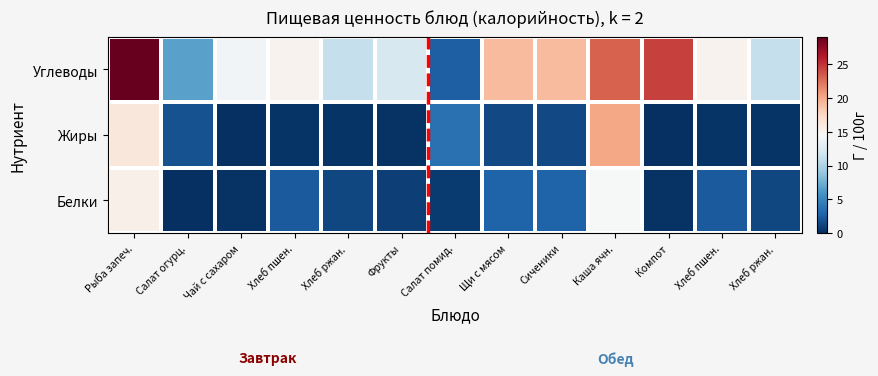

Reading left to right, list all the values displayed in this chart.

Белки: Рыба запеч.=15.4	Салат огурц.=0.1	Чай с сахаром=0.2	Хлеб пшен.=2.4	Хлеб ржан.=1.3	Фрукты=0.9	Салат помид.=0.6	Щи с мясом=2.7	Сиченики=2.7	Каша ячн.=14.5	Компот=0.1	Хлеб пшен.=2.4	Хлеб ржан.=1.3
Жиры: Рыба запеч.=16.2	Салат огурц.=1.9	Чай с сахаром=0.0	Хлеб пшен.=0.3	Хлеб ржан.=0.2	Фрукты=0.2	Салат помид.=3.7	Щи с мясом=1.4	Сиченики=1.4	Каша ячн.=20.1	Компот=0.0	Хлеб пшен.=0.3	Хлеб ржан.=0.2
Углеводы: Рыба запеч.=29.0	Салат огурц.=6.6	Чай с сахаром=14.0	Хлеб пшен.=15.1	Хлеб ржан.=11.0	Фрукты=12.1	Салат помид.=2.6	Щи с мясом=19.1	Сиченики=19.1	Каша ячн.=23.1	Компот=24.4	Хлеб пшен.=15.1	Хлеб ржан.=11.0